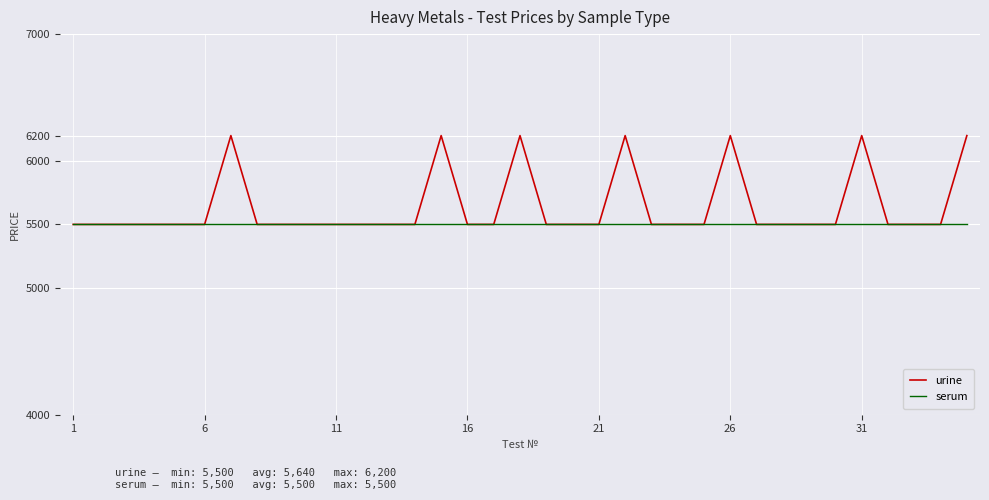

How many distinct data groups are displayed?

2